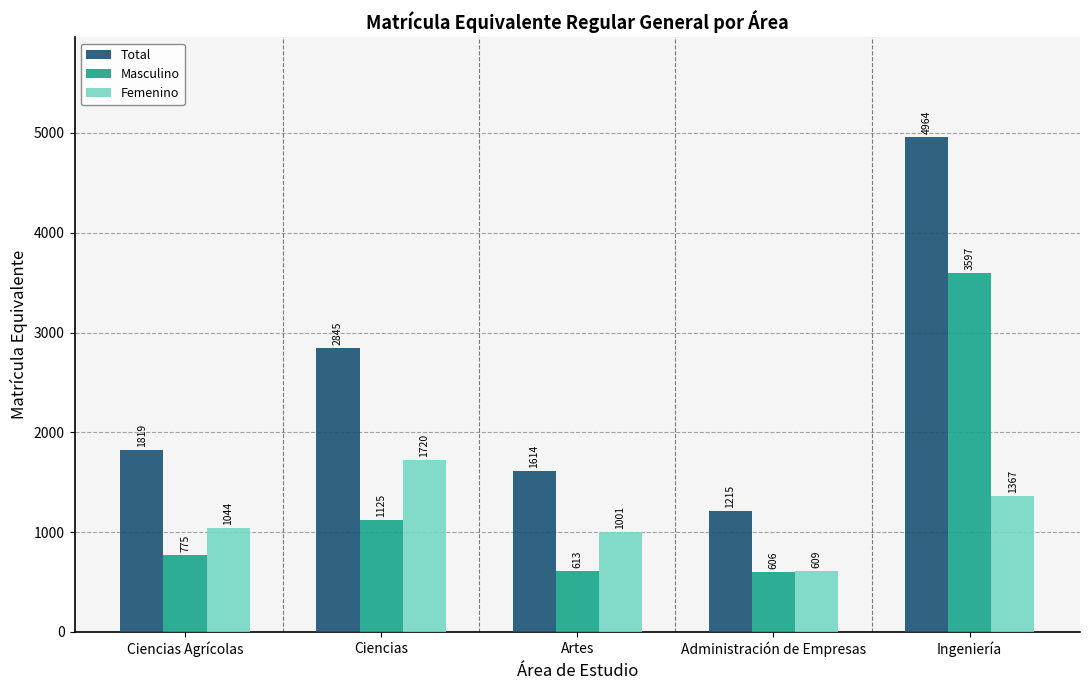

What is the label of the 5th bar from the right?

Ciencias Agrícolas